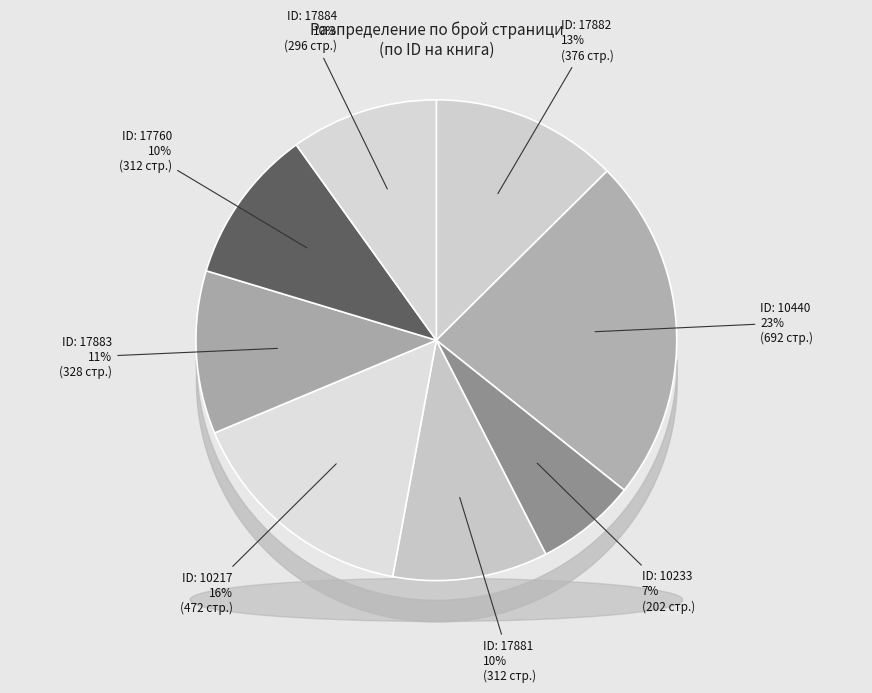

To the nearest percent, what portion does 10233 represent?

7%